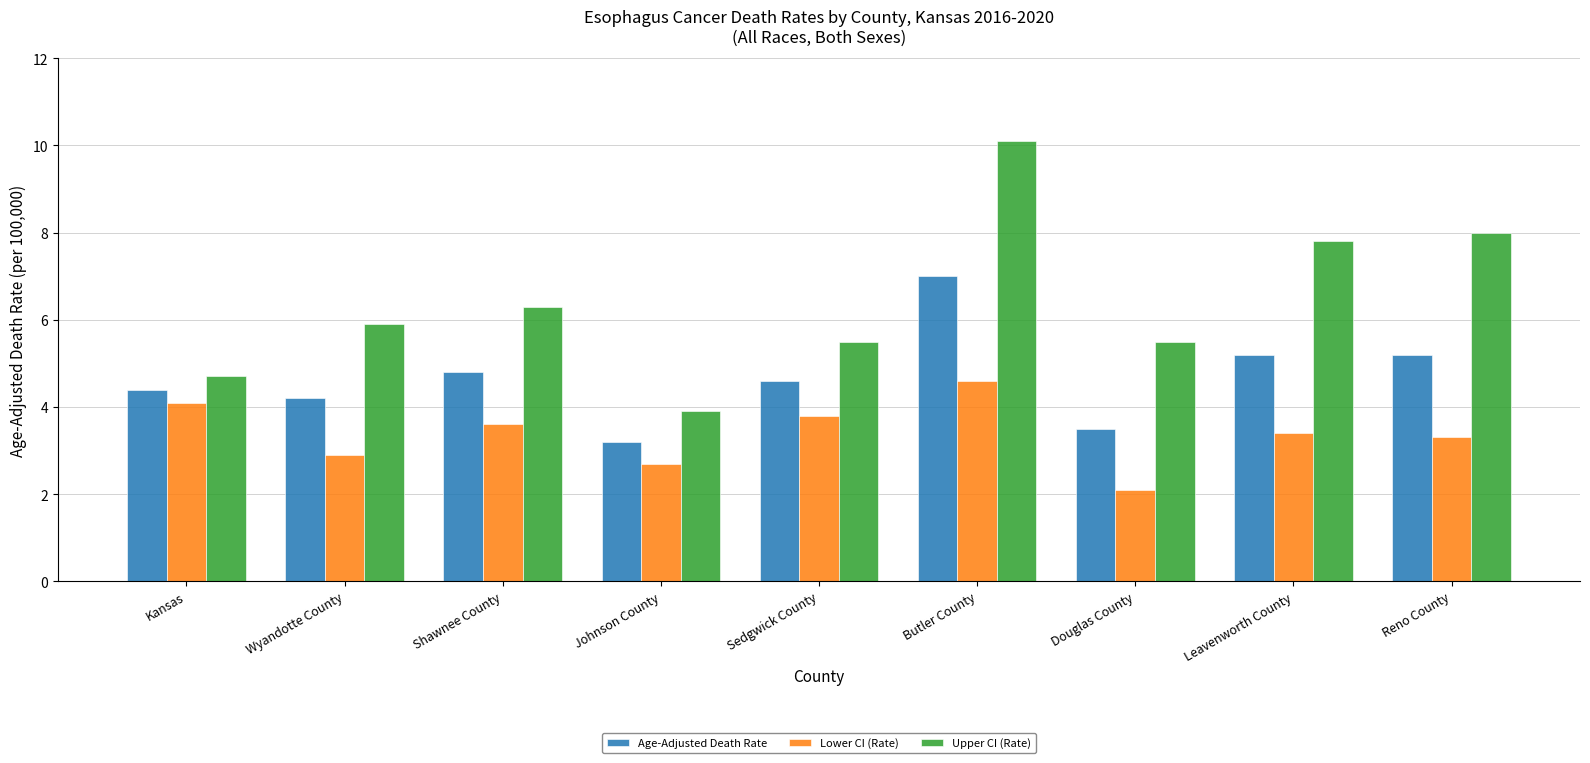

True or false: Upper CI (Rate) has a value of 1.8 at Leavenworth County.

False